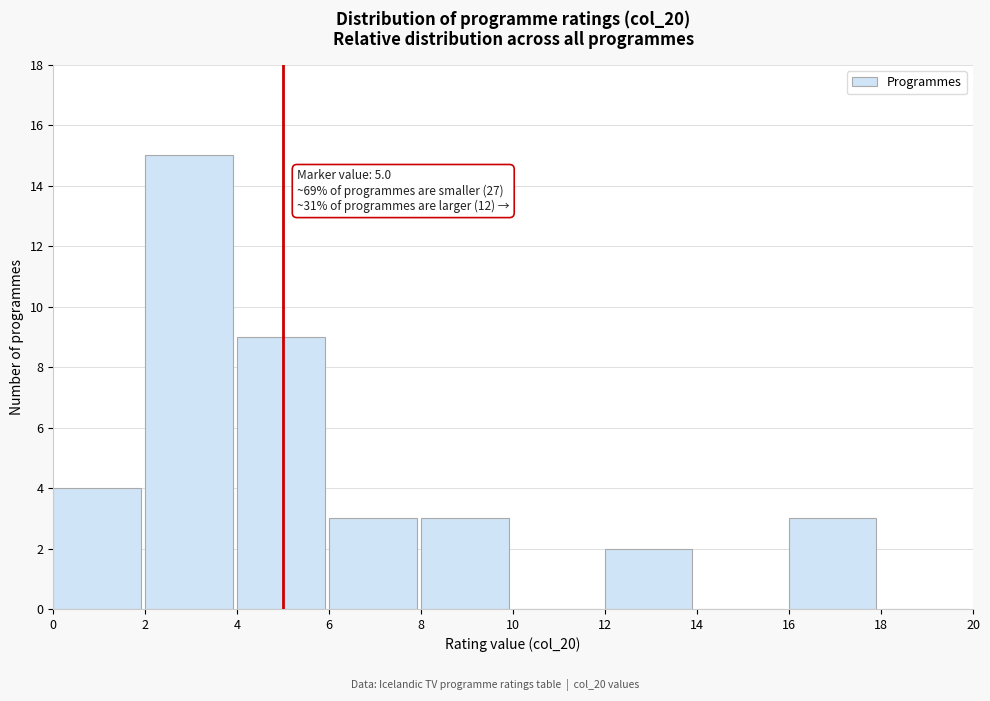

Which range on the x-axis has the tallest bar?

2 to 4